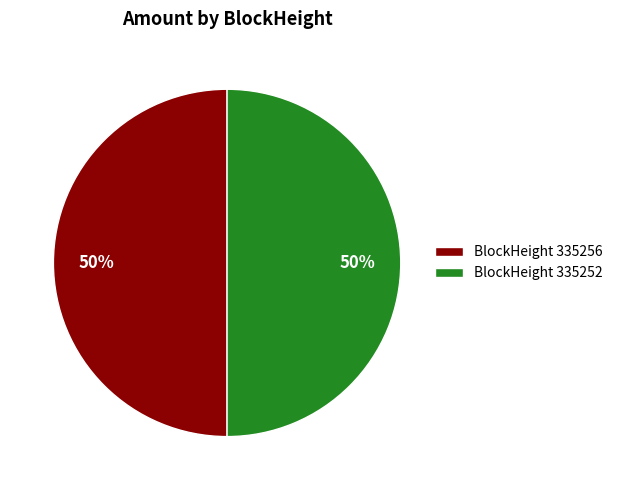

The BlockHeight 335256 slice represents 50% of the pie. True or false?

True